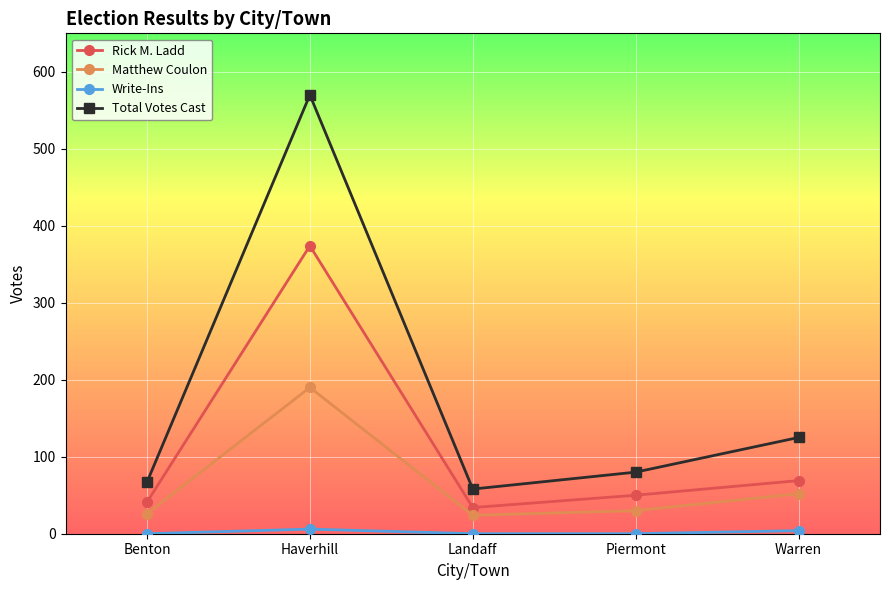

How many distinct data groups are displayed?

4